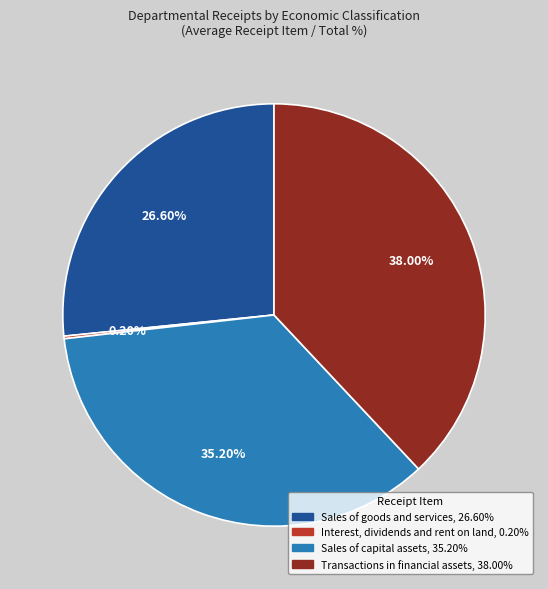

Is there any slice that represents more than half of the pie?

No